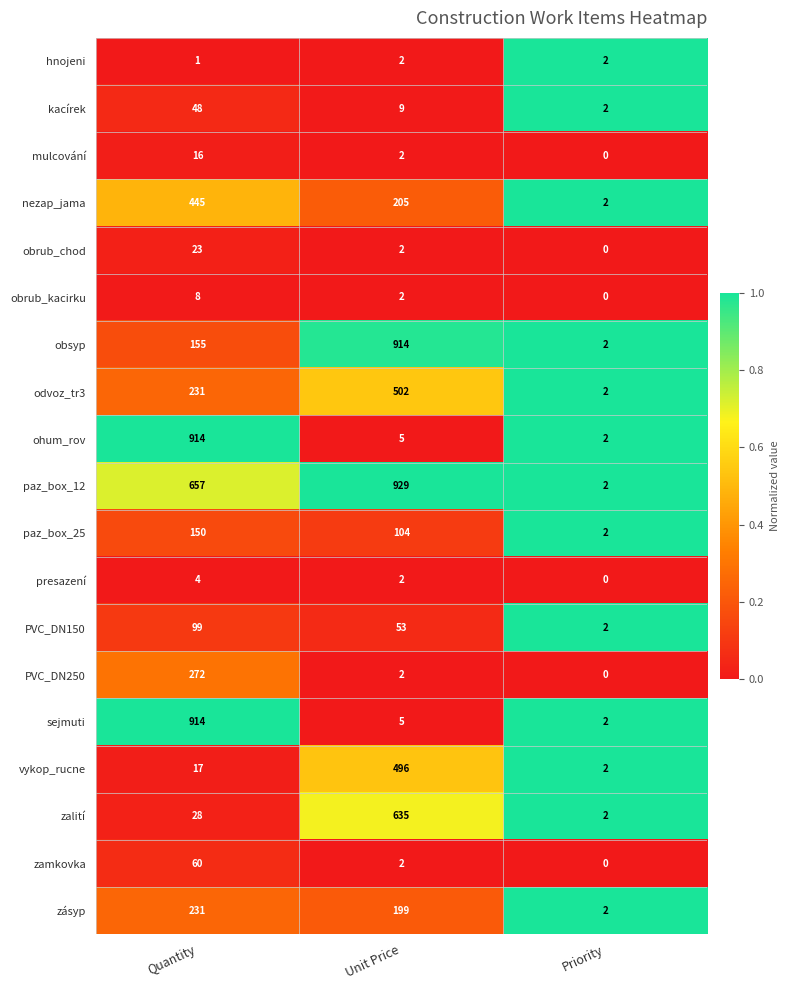

At how many categories does at least one series exceed 0?

3